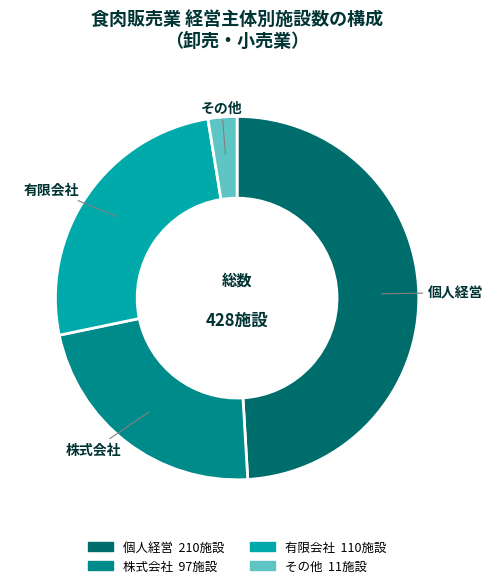

The 有限会社 slice represents 39% of the pie. True or false?

False